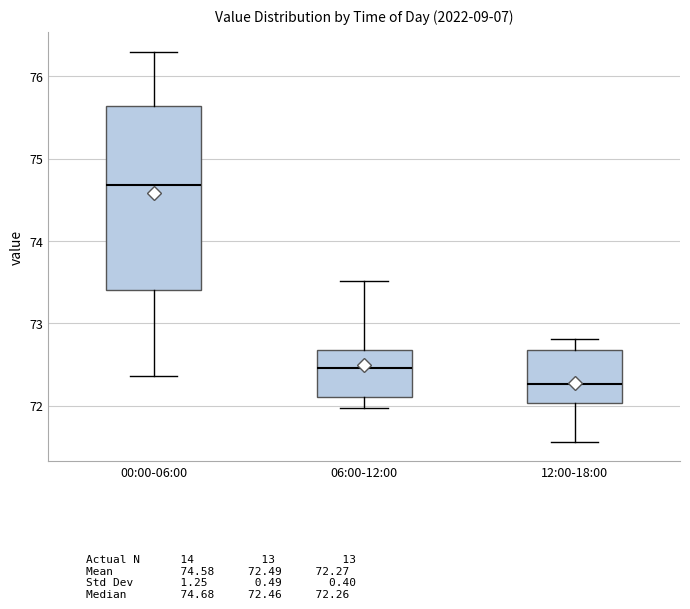

Comparing the boxes themselves (not the whiskers), which one is the tallest?

00:00-06:00